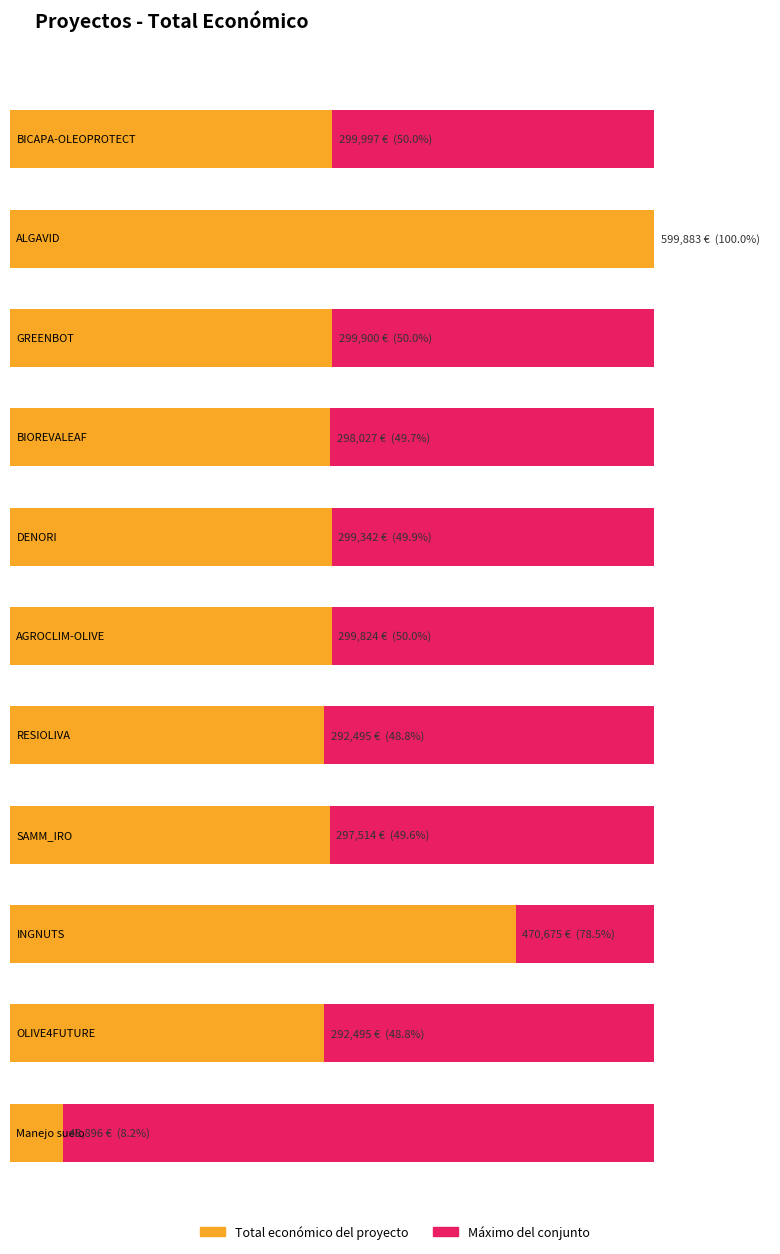

How many data points are less than 299342?

5